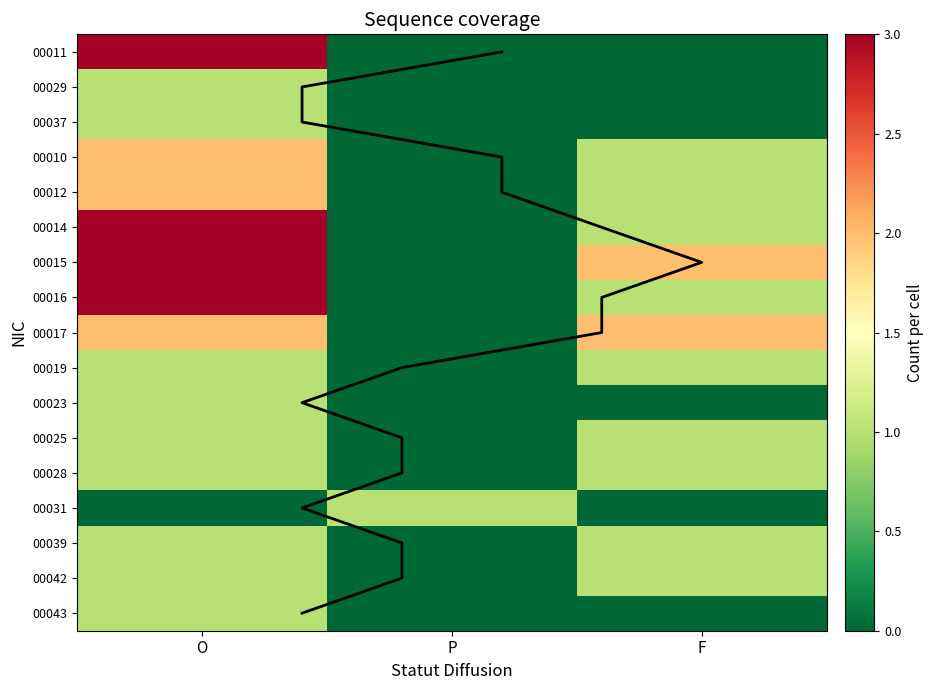

Rank the categories by 00010 value from lowest to highest.

P, F, O